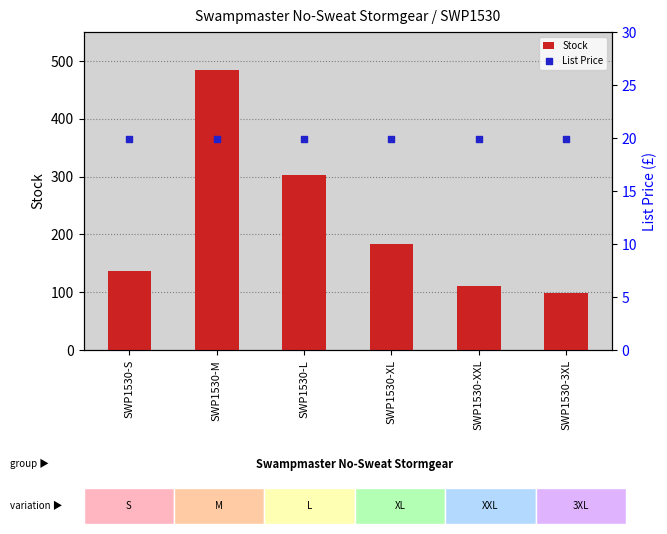

Which series reaches the maximum Y coordinate?

Stock